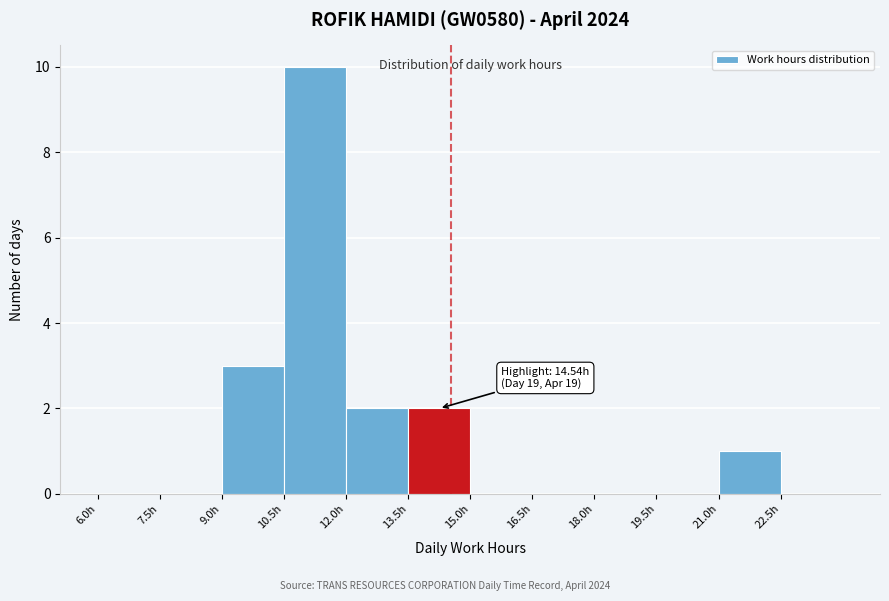

Over which range of the x-axis is the bar tallest?

10.5 to 12.0